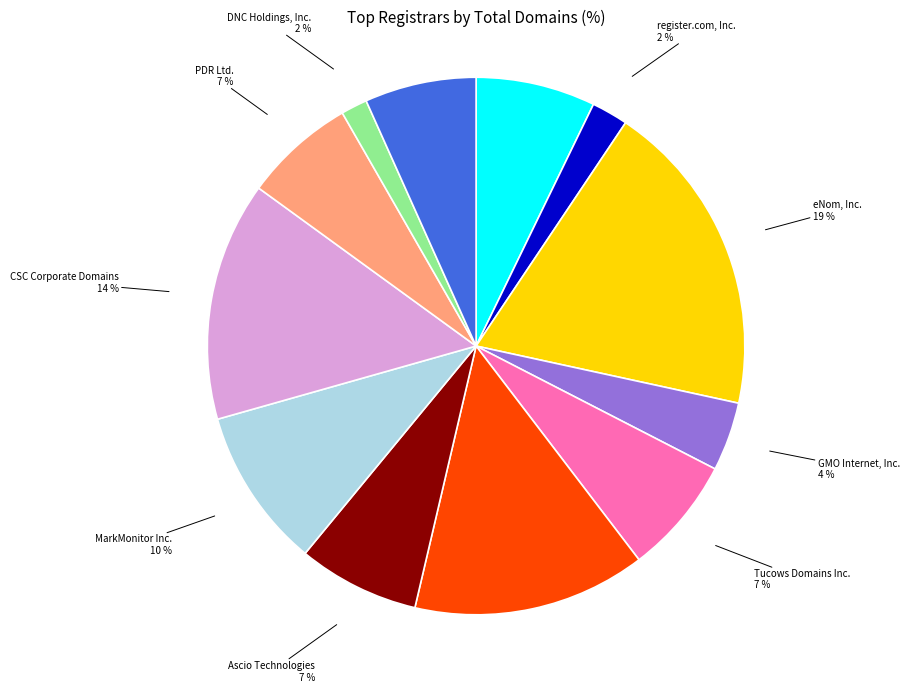

Which has a higher value, PDR Ltd. or eNom, Inc.?

eNom, Inc.